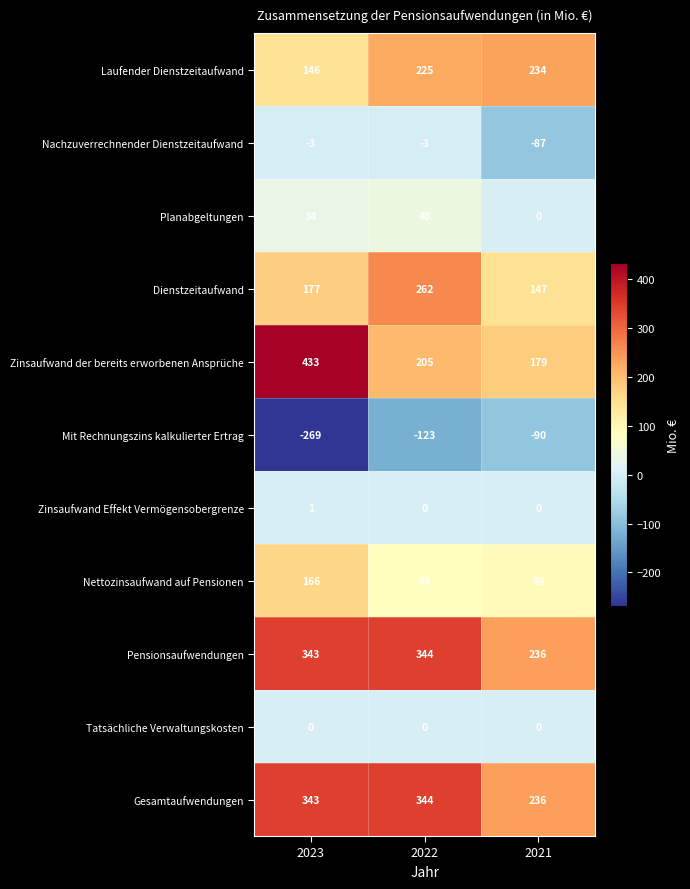

At which category is the sum across all series the highest?

2022